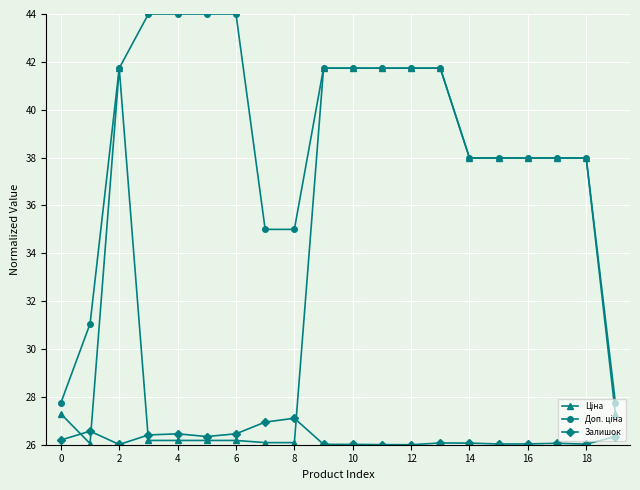

At how many categories does at least one series exceed 34?

17